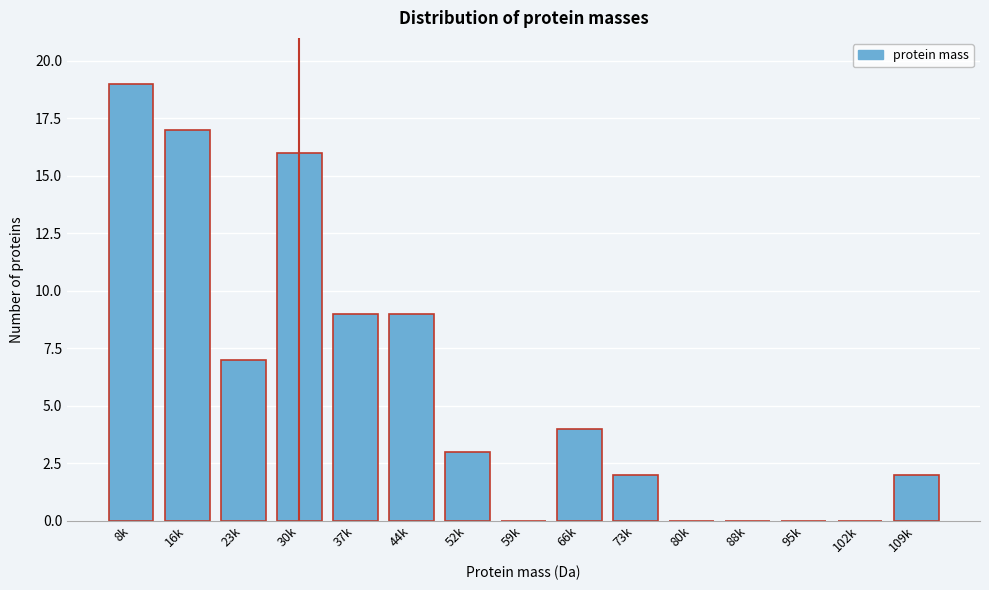

Reading right to left, extract all data points from this chart.

109k=2	102k=0	95k=0	88k=0	80k=0	73k=2	66k=4	59k=0	52k=3	44k=9	37k=9	30k=16	23k=7	16k=17	8k=19